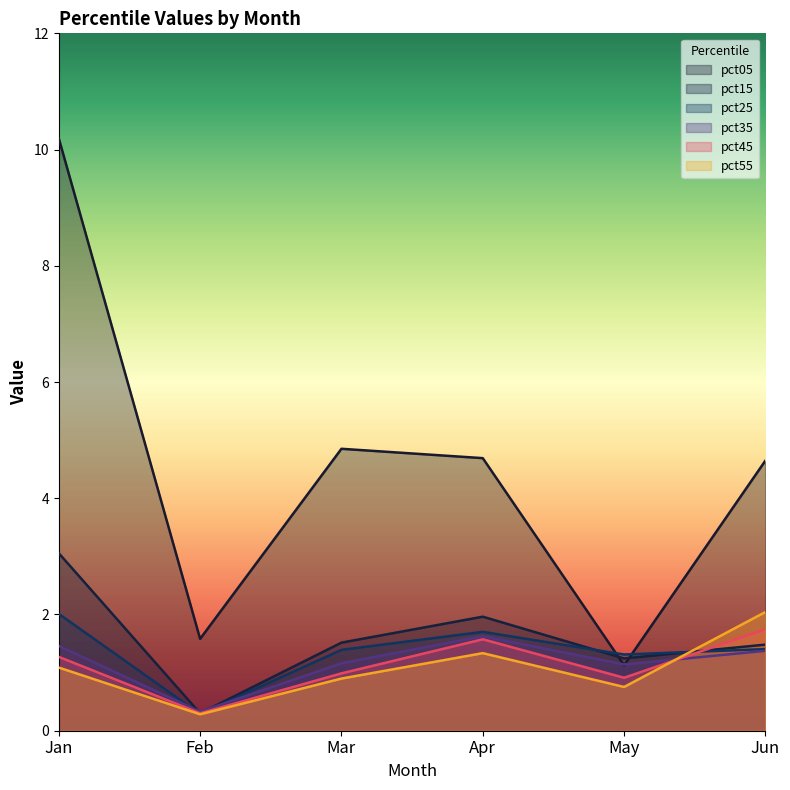

Reading right to left, list all the values displayed in this chart.

pct05: 4.6	1.1	4.7	4.9	1.6	10.2
pct15: 1.5	1.2	2.0	1.5	0.3	3.1
pct25: 1.4	1.3	1.7	1.4	0.3	2.0
pct35: 1.4	1.1	1.6	1.2	0.3	1.5
pct45: 1.7	0.9	1.6	1.0	0.3	1.3
pct55: 2.0	0.8	1.3	0.9	0.3	1.1